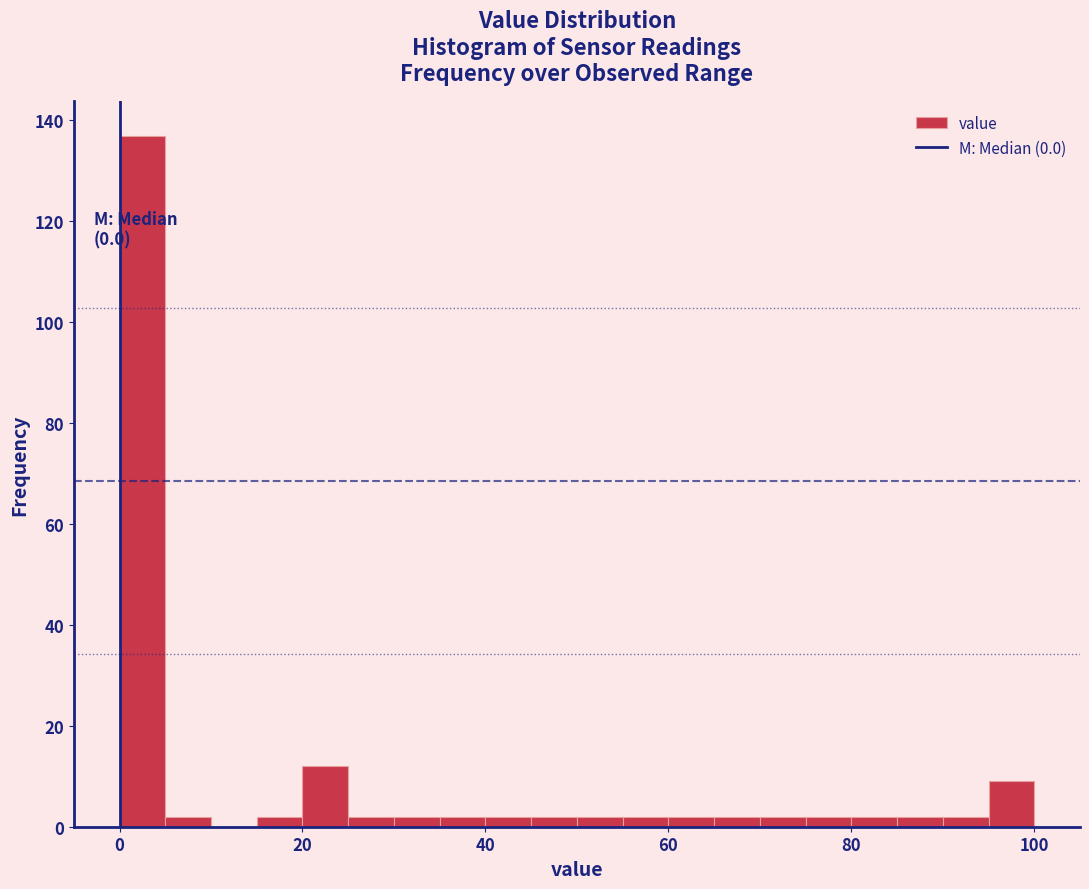

Around what value on the x-axis is the tallest bar? Give the approximate position of its centre, as read against the axis.

2